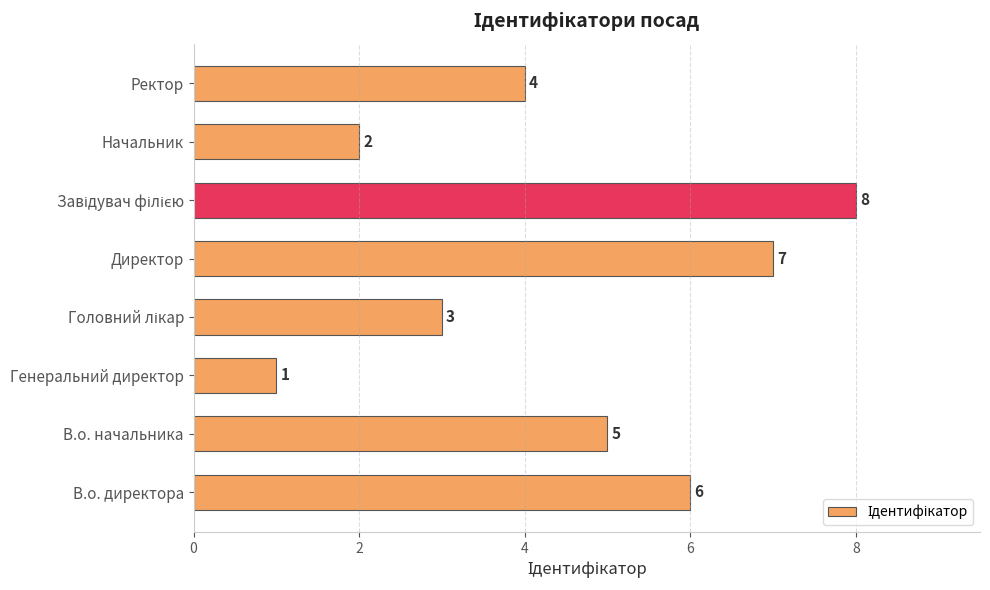

Is it true that the value at Генеральний директор is 1?

True